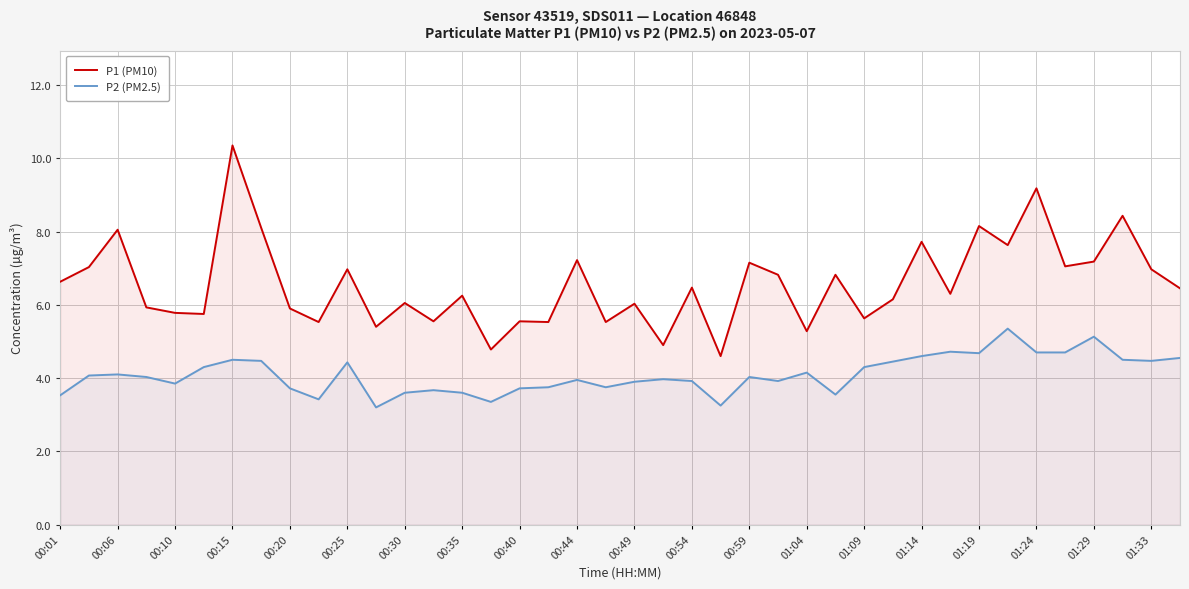

Rank the series by their average value, from highest to lowest.

P1 (PM10), P2 (PM2.5)